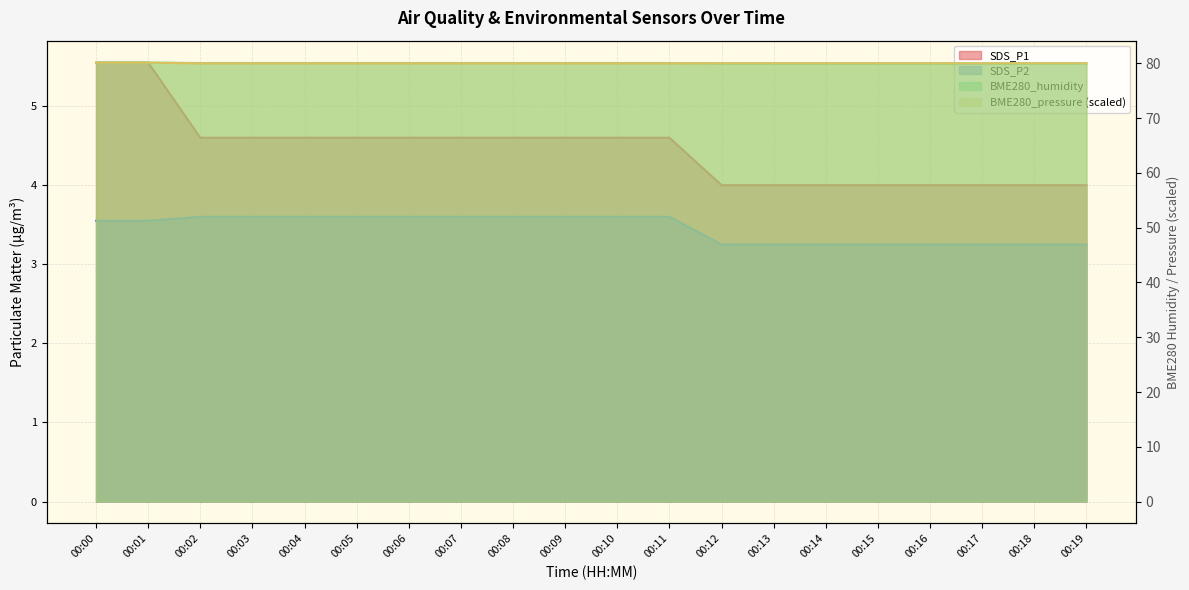

What is the value of the SDS_P1 point at the 6th from the left?

4.6